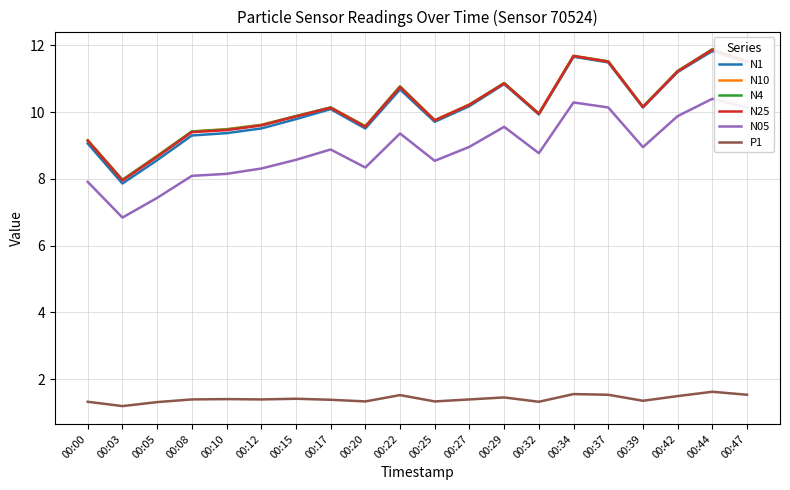

What value does the P1 series have at 00:17?

1.4